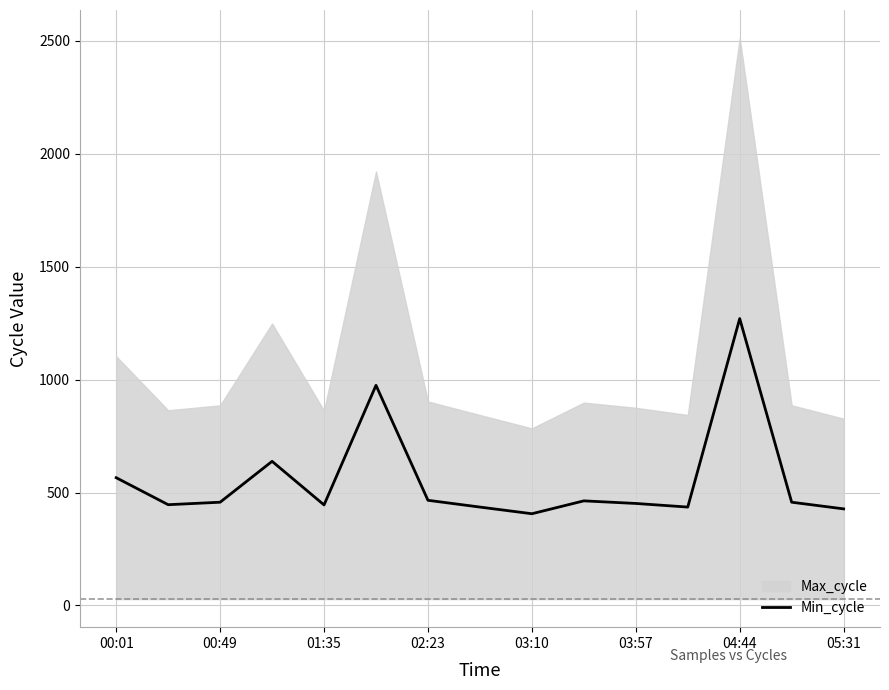

What is the maximum value for Min_cycle?

1270.0